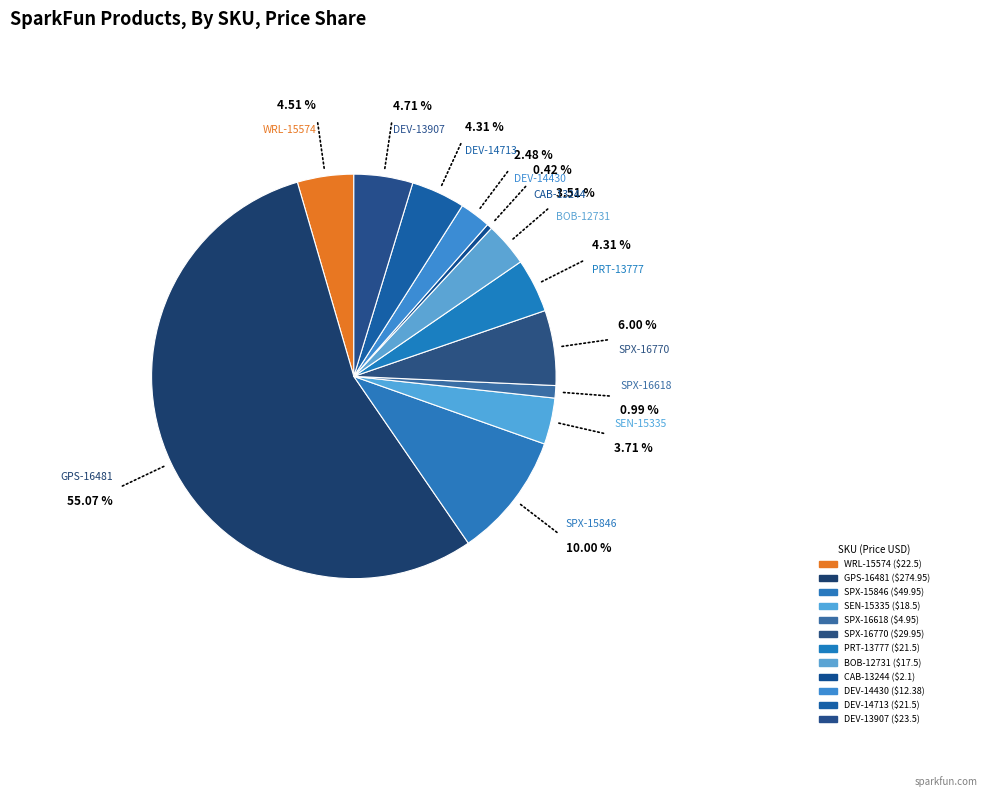

What is the majority slice?

GPS-16481